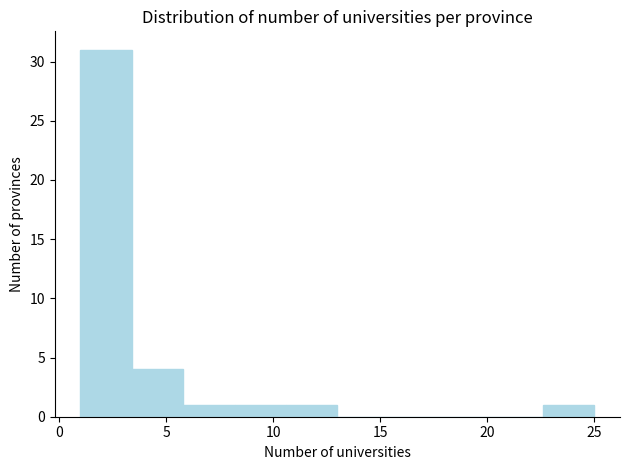

Over which range of the x-axis is the bar tallest?

1.0 to 3.4